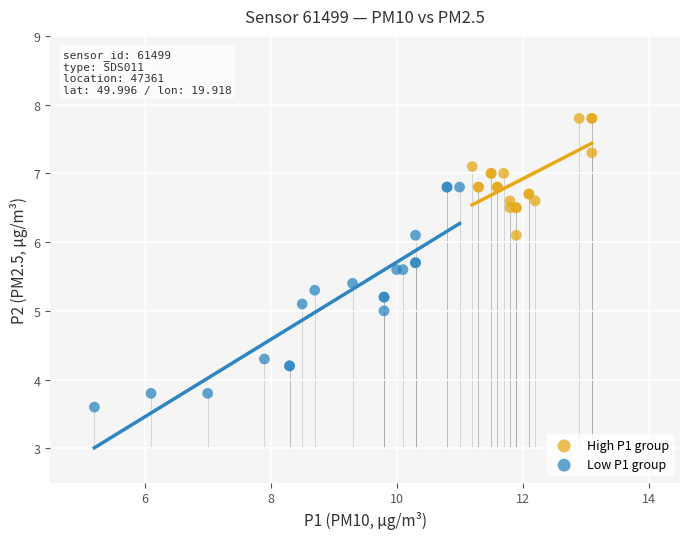

Which series has the widest spread of Y values?

Low P1 group